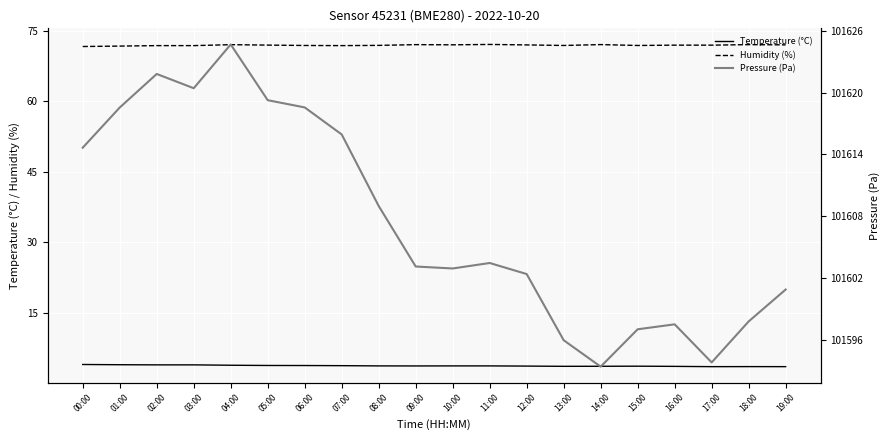

How many data points does each series have?

20